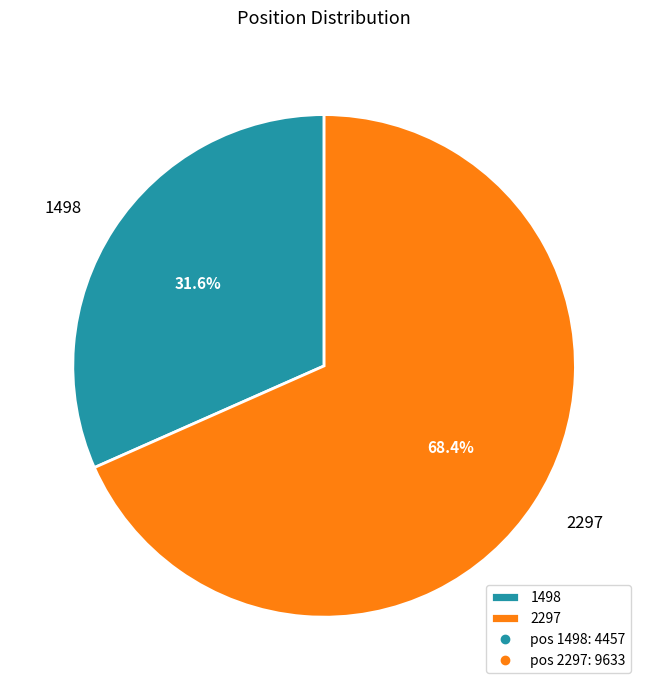

To the nearest percent, what is the difference between the largest and smallest slice percentages?

37%